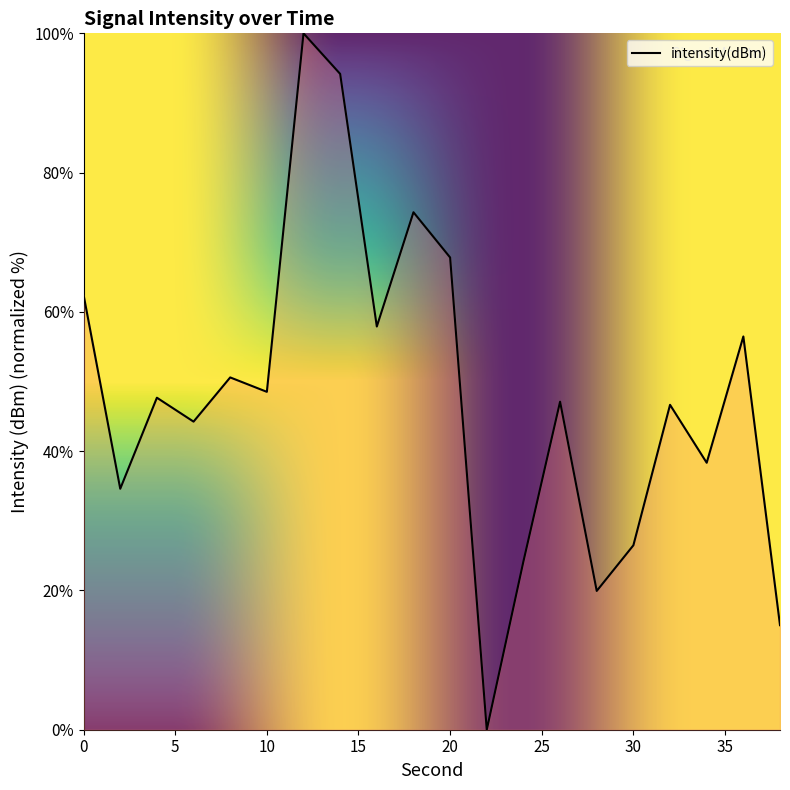

What is the difference between the maximum and minimum values?

100.0